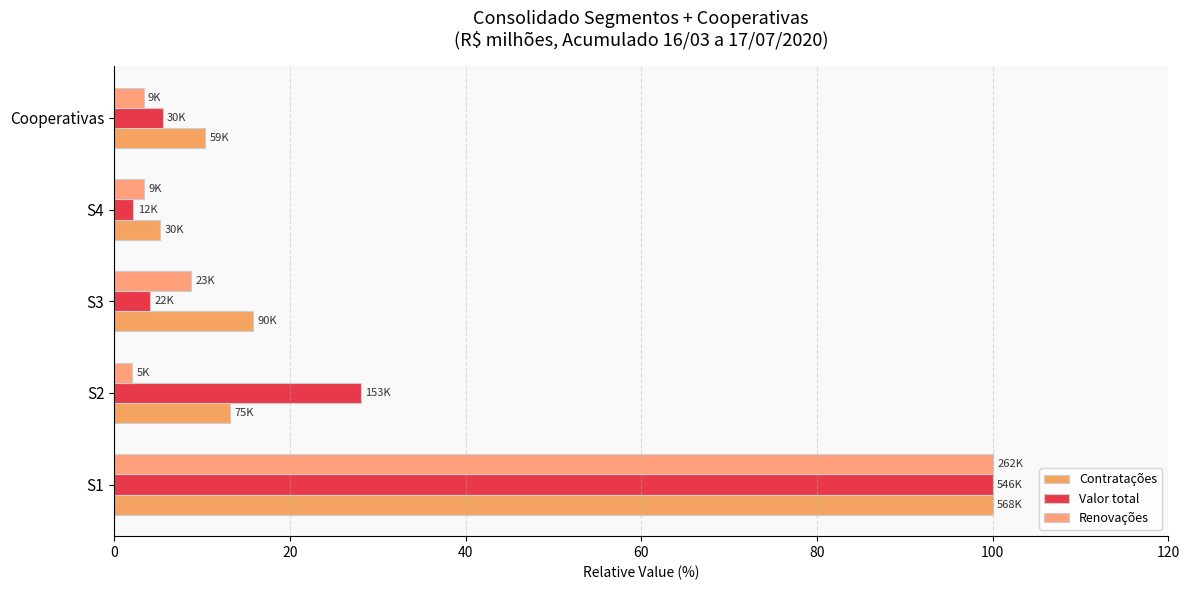

What is the average value of the Valor total series?

28.0